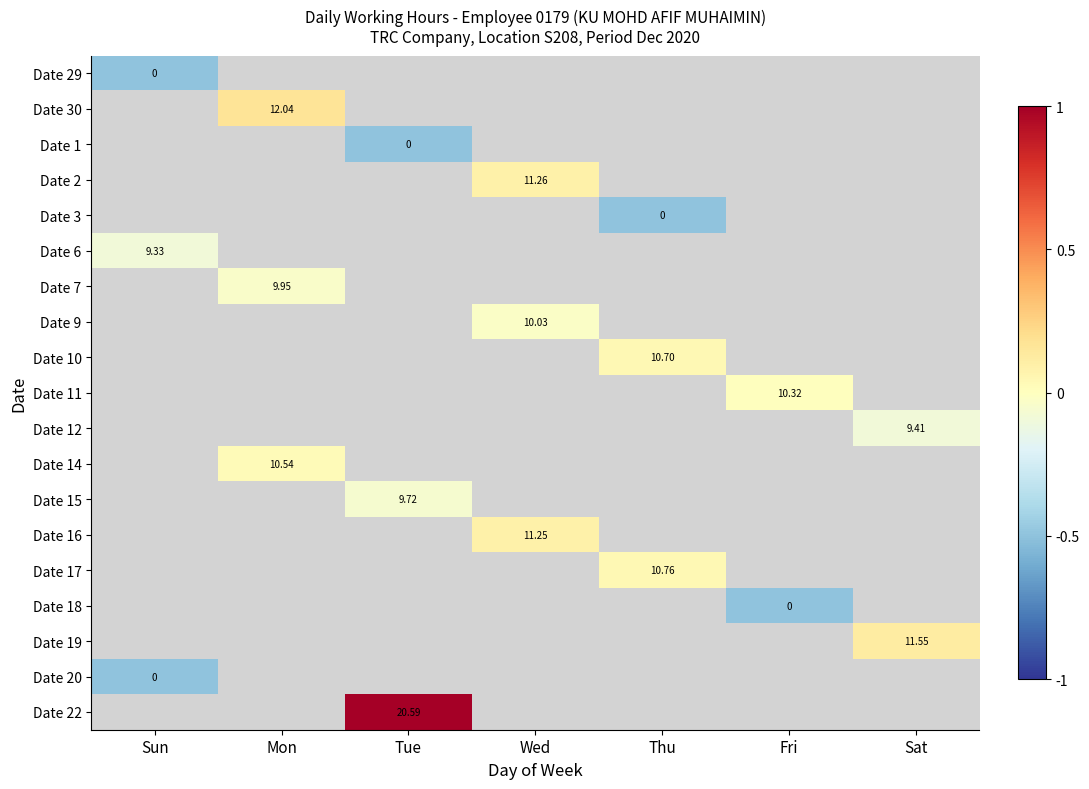

Where is Date 6 nearest to the value 0?

Sun